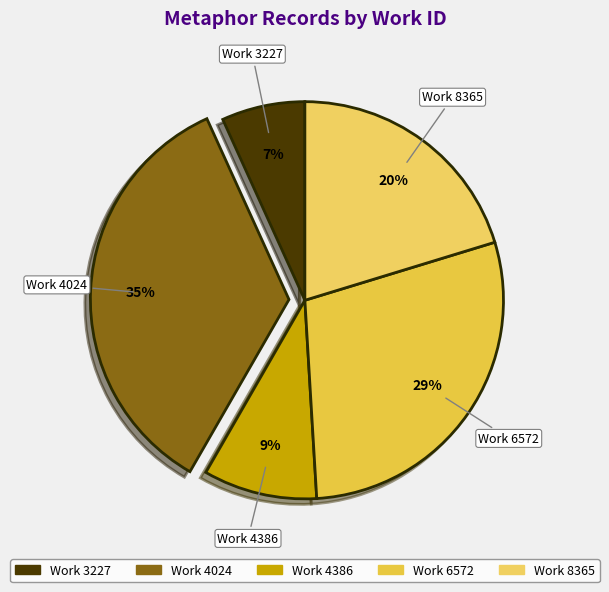

How many slices are in this pie chart?

5